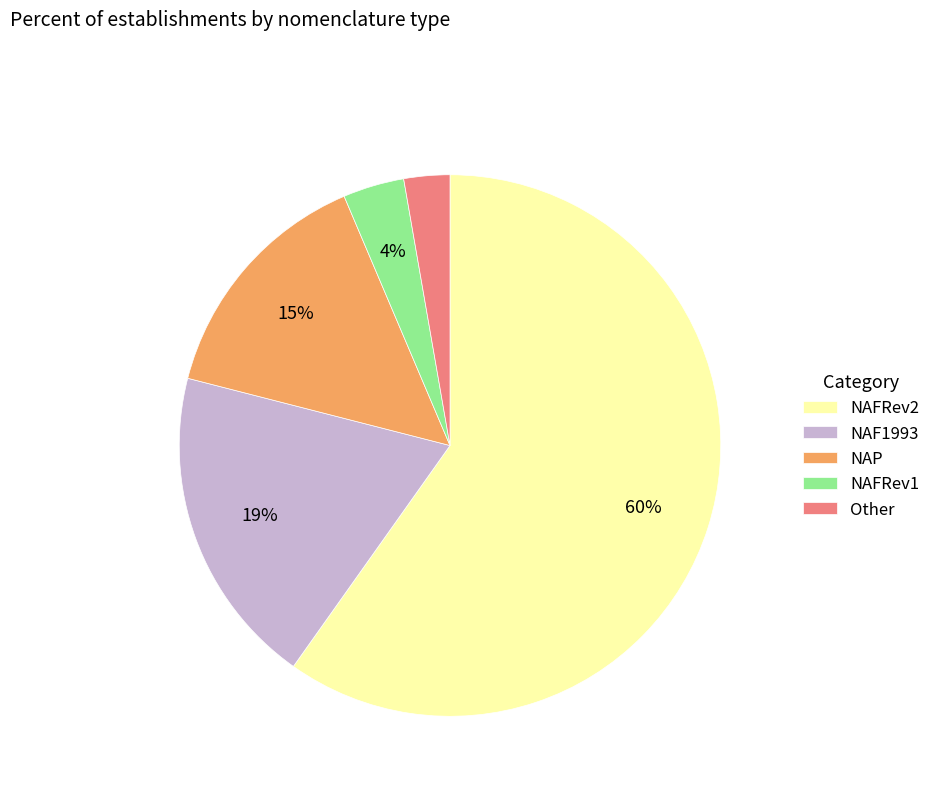

To the nearest percent, what percentage of the pie is NAF1993?

19%